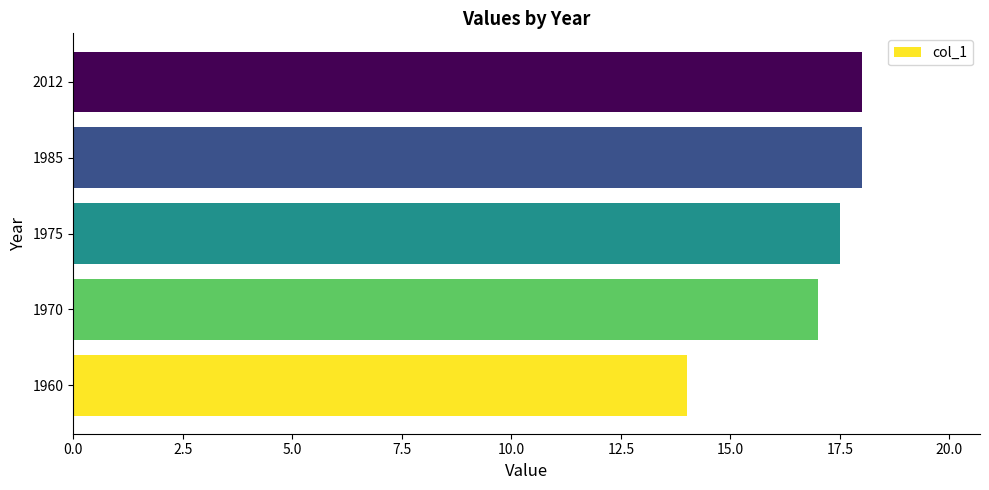

True or false: the data shows 8.0 at 1960.

False